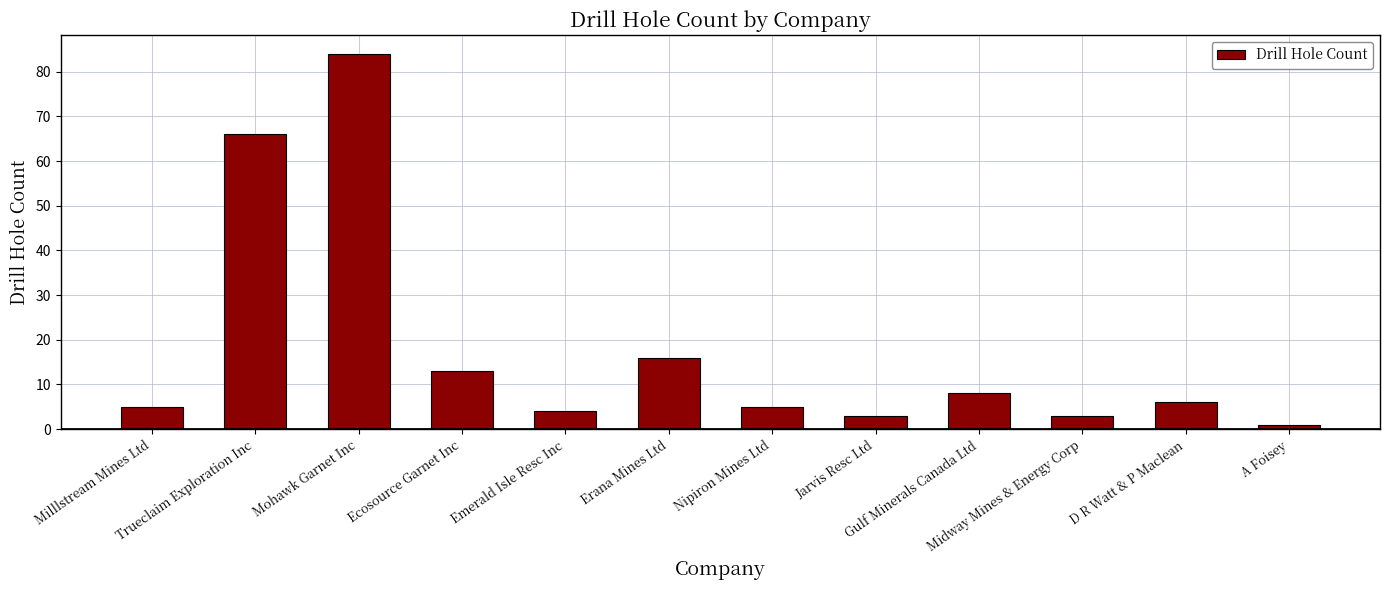

Reading left to right, what are all the values shown in this chart?

Milllstream Mines Ltd=5	Trueclaim Exploration Inc=66	Mohawk Garnet Inc=84	Ecosource Garnet Inc=13	Emerald Isle Resc Inc=4	Erana Mines Ltd=16	Nipiron Mines Ltd=5	Jarvis Resc Ltd=3	Gulf Minerals Canada Ltd=8	Midway Mines & Energy Corp=3	D R Watt & P Maclean=6	A Foisey=1